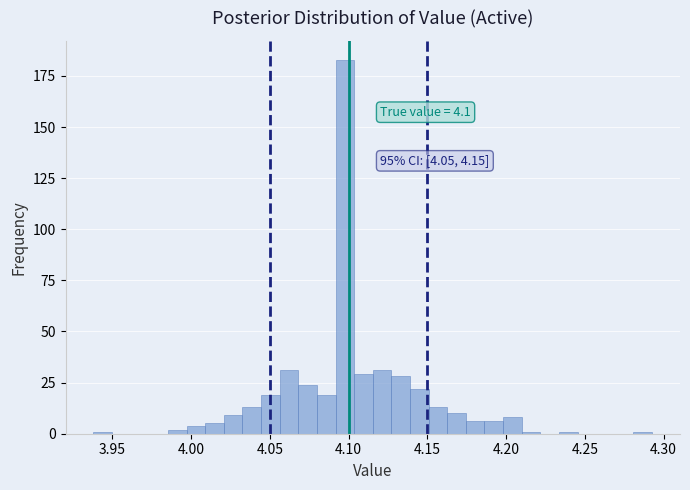

Read against the x-axis, roughly where is the centre of the tallest bar?

4.100